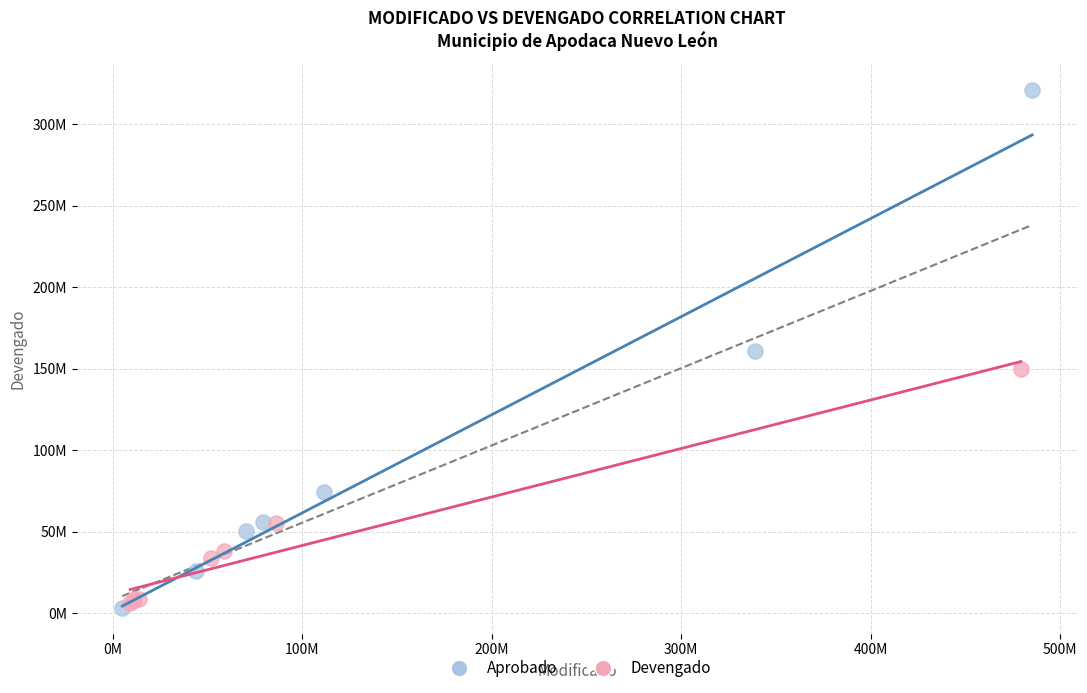

What are all the series names shown in the legend?

Aprobado, Devengado